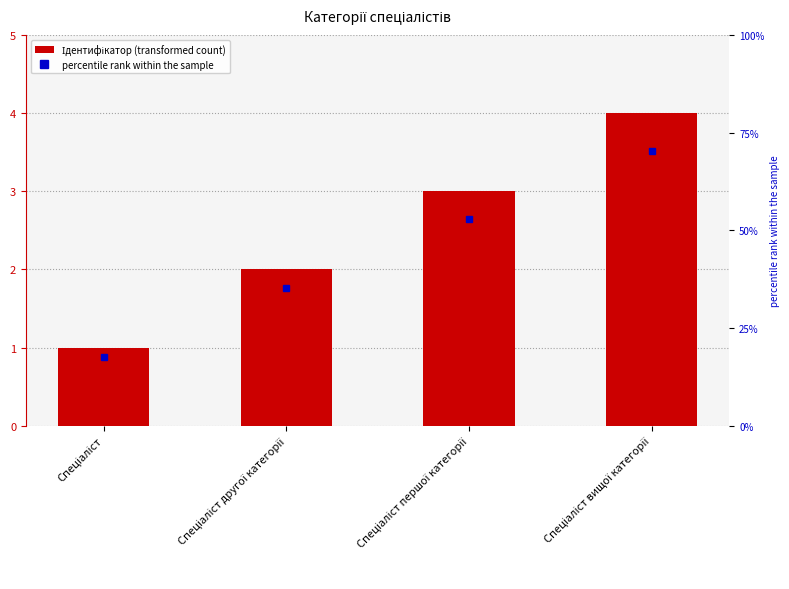

Which has a higher value, Спеціаліст другої категорії or Спеціаліст?

Спеціаліст другої категорії